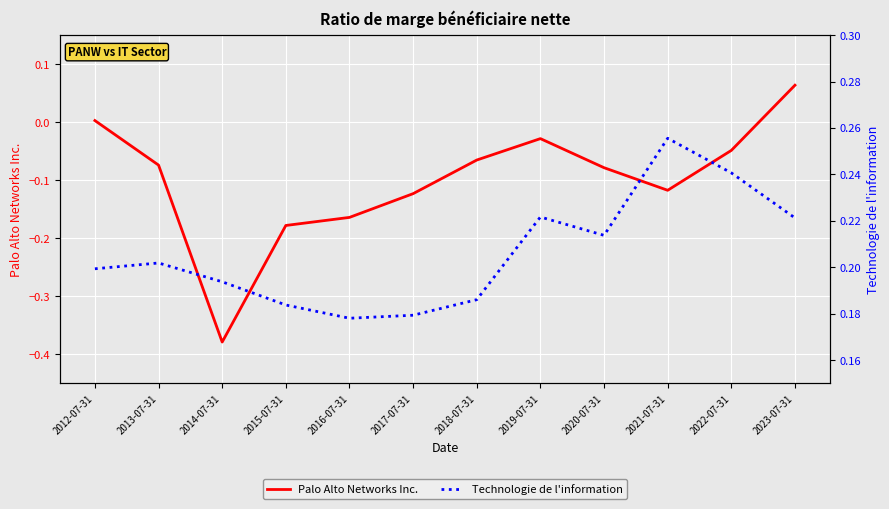

Which series has the largest total across all categories?

Technologie de l'information